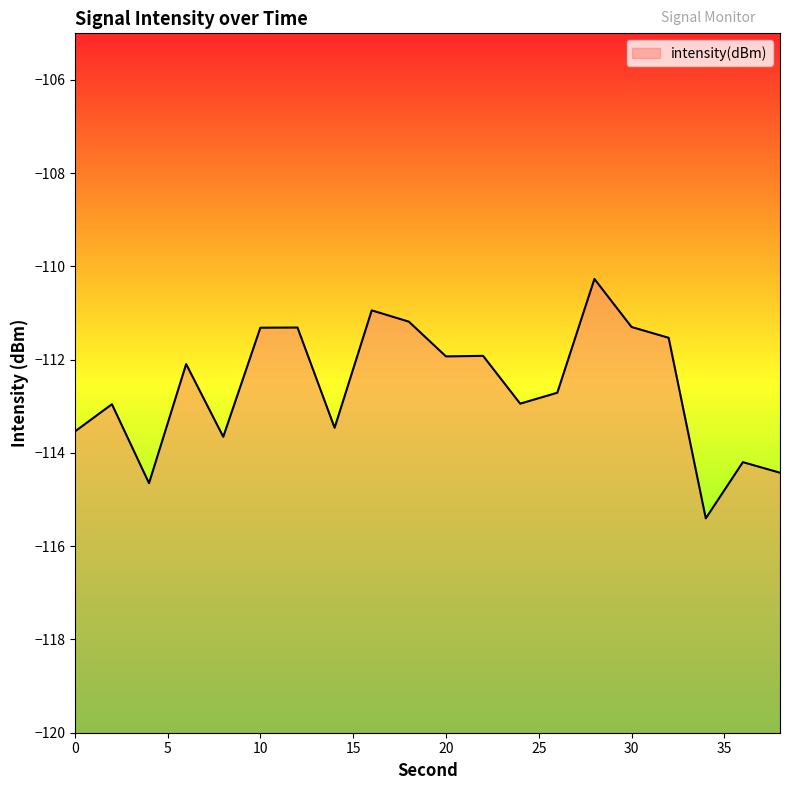

How many interior local peaks (higher than both neighbors) does the data have?

7